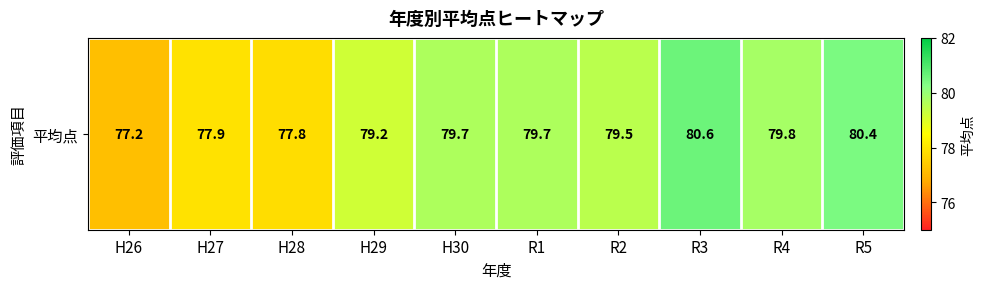

How many data points are less than 79?

3